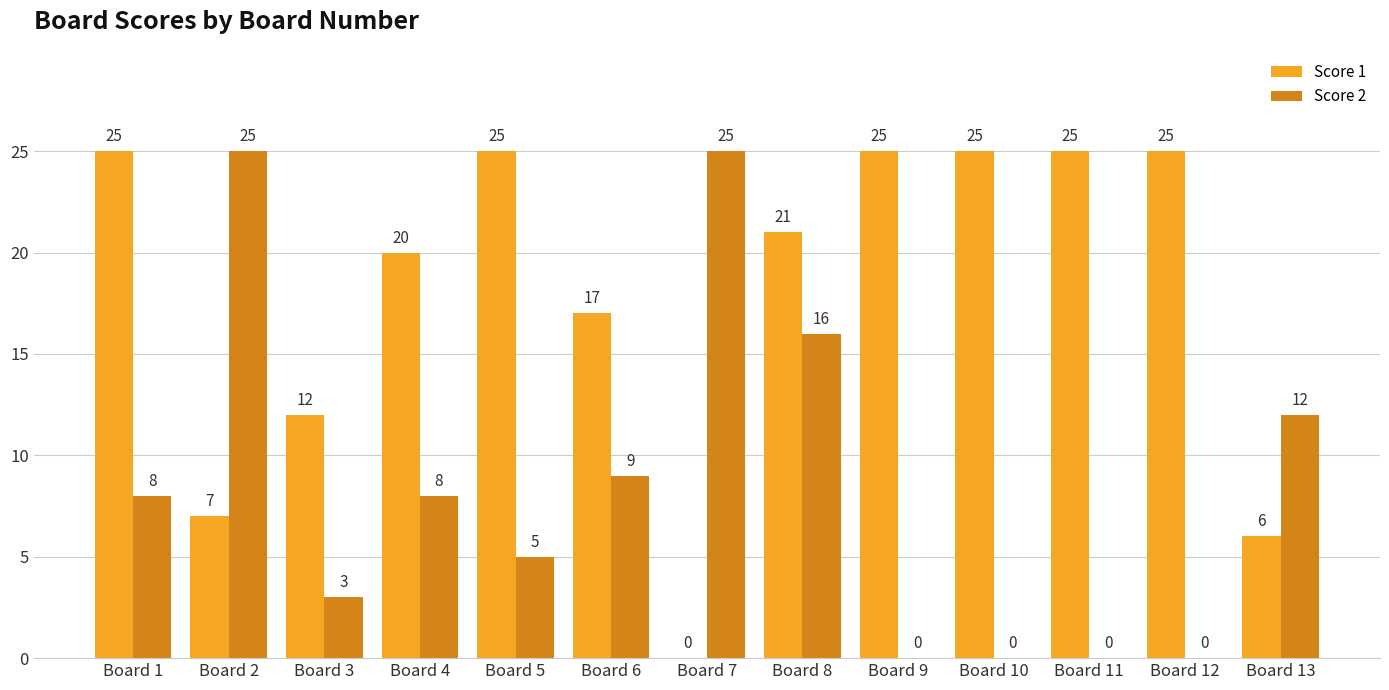

Which series changed the most between Board 1 and Board 9?

Score 2